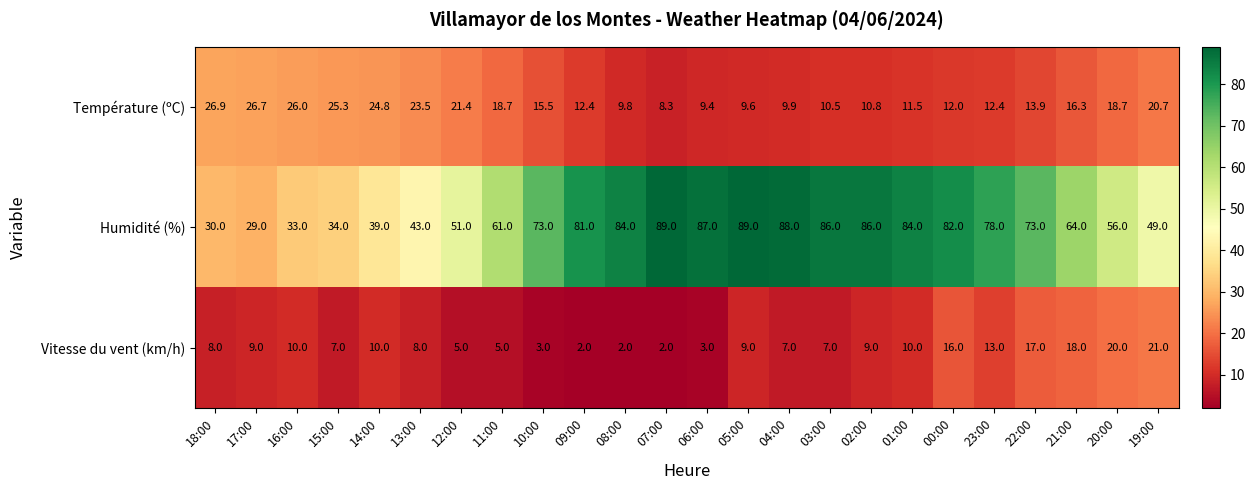

List the series in order of their peak value, lowest first.

Vitesse du vent (km/h), Température (ºC), Humidité (%)